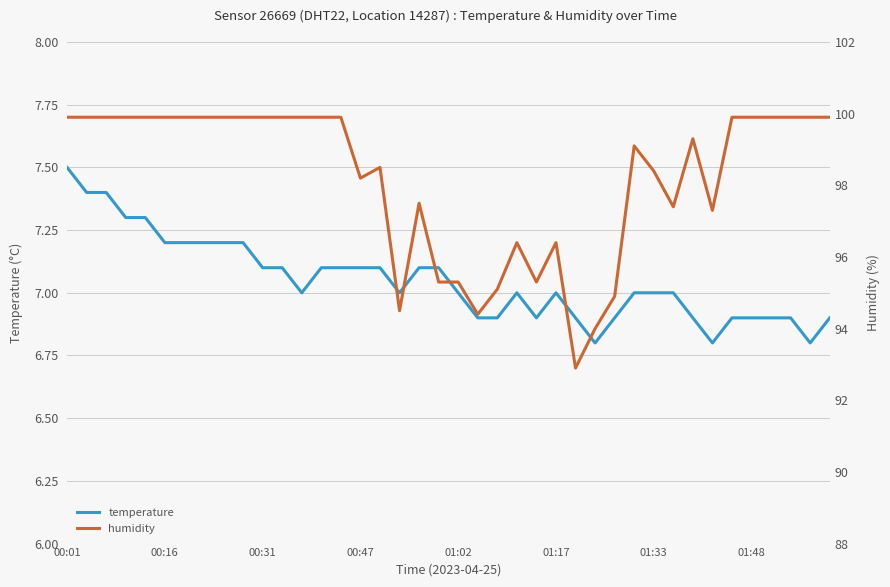

Reading left to right, transcribe all the data shown in this chart.

temperature: 7.5	7.4	7.4	7.3	7.3	7.2	7.2	7.2	7.2	7.2	7.1	7.1	7.0	7.1	7.1	7.1	7.1	7.0	7.1	7.1	7.0	6.9	6.9	7.0	6.9	7.0	6.9	6.8	6.9	7.0	7.0	7.0	6.9	6.8	6.9	6.9	6.9	6.9	6.8	6.9
humidity: 99.9	99.9	99.9	99.9	99.9	99.9	99.9	99.9	99.9	99.9	99.9	99.9	99.9	99.9	99.9	98.2	98.5	94.5	97.5	95.3	95.3	94.4	95.1	96.4	95.3	96.4	92.9	94.0	94.9	99.1	98.4	97.4	99.3	97.3	99.9	99.9	99.9	99.9	99.9	99.9